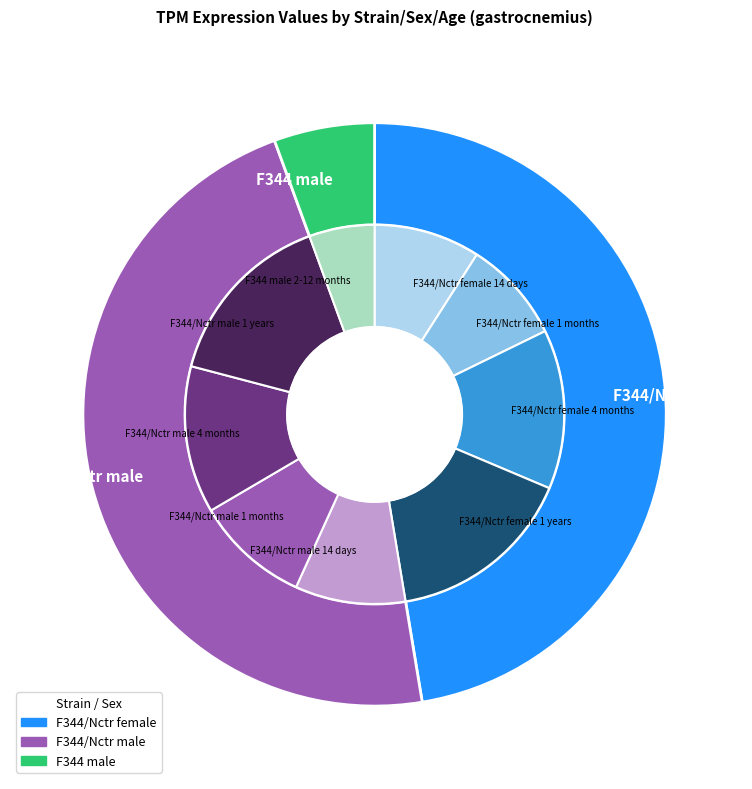

Is there any slice that represents more than half of the pie?

No